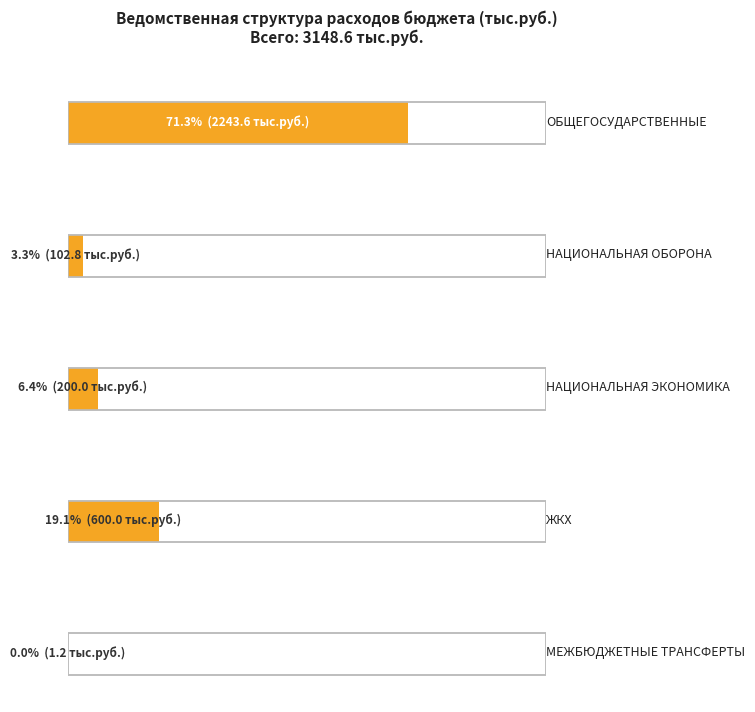

How many data points are less than 200?

2